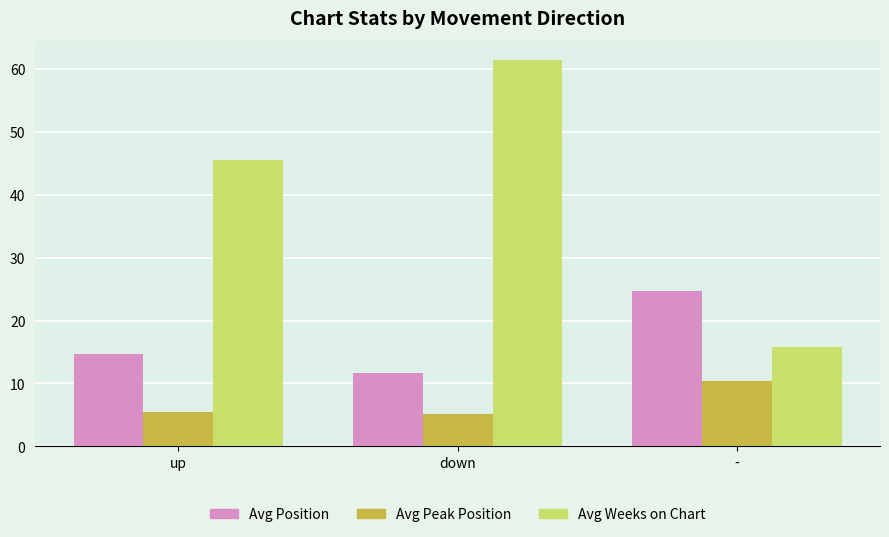

Are the bars horizontal?

No